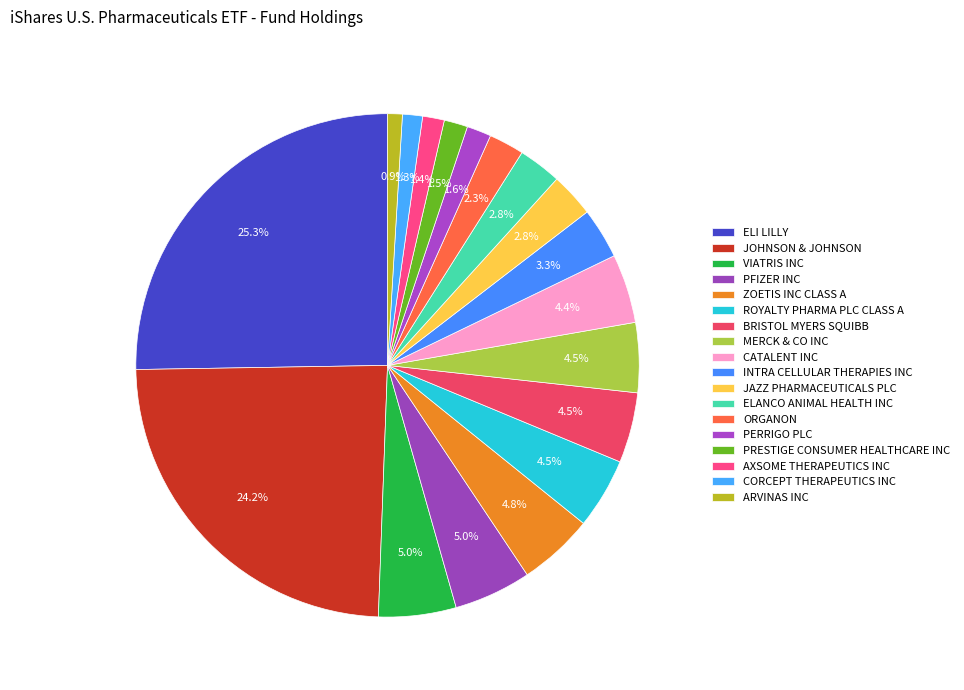

Is PFIZER INC the majority of the pie?

No